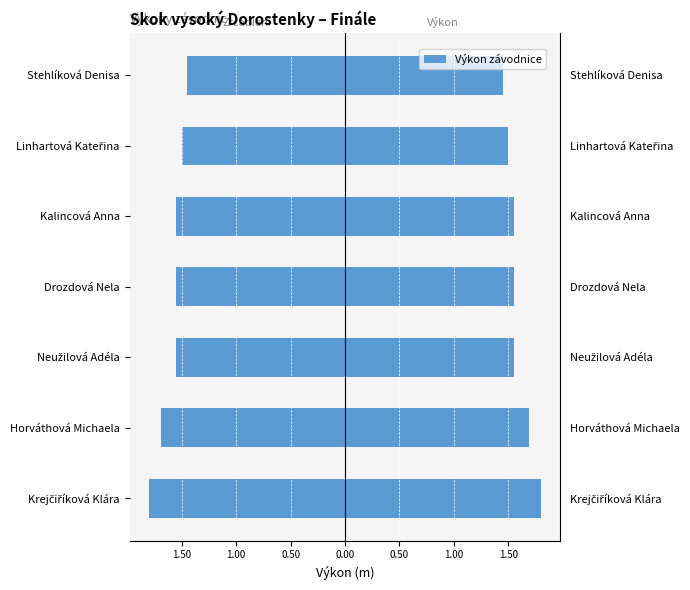

What is the difference between the highest and lowest values at 1.00?

3.1